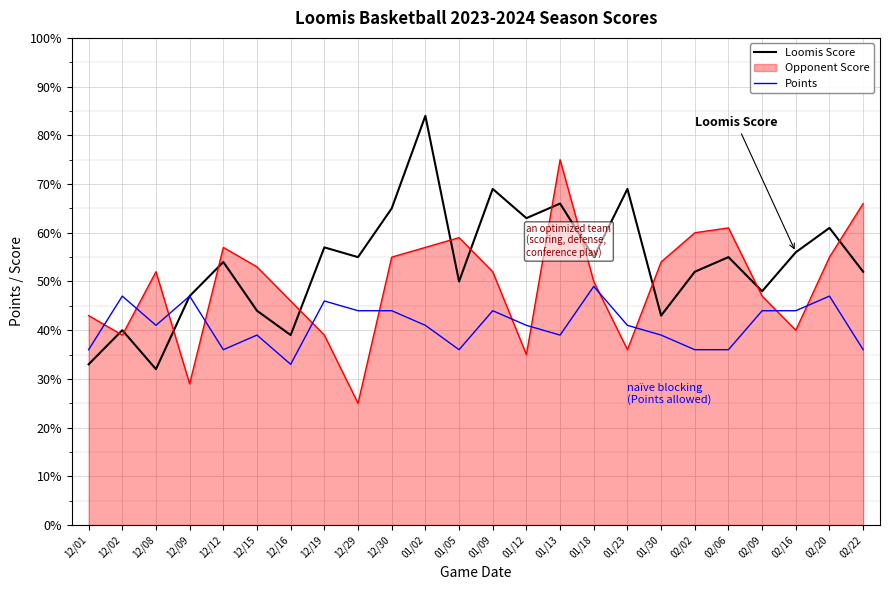

Which series has the largest total across all categories?

Loomis Score